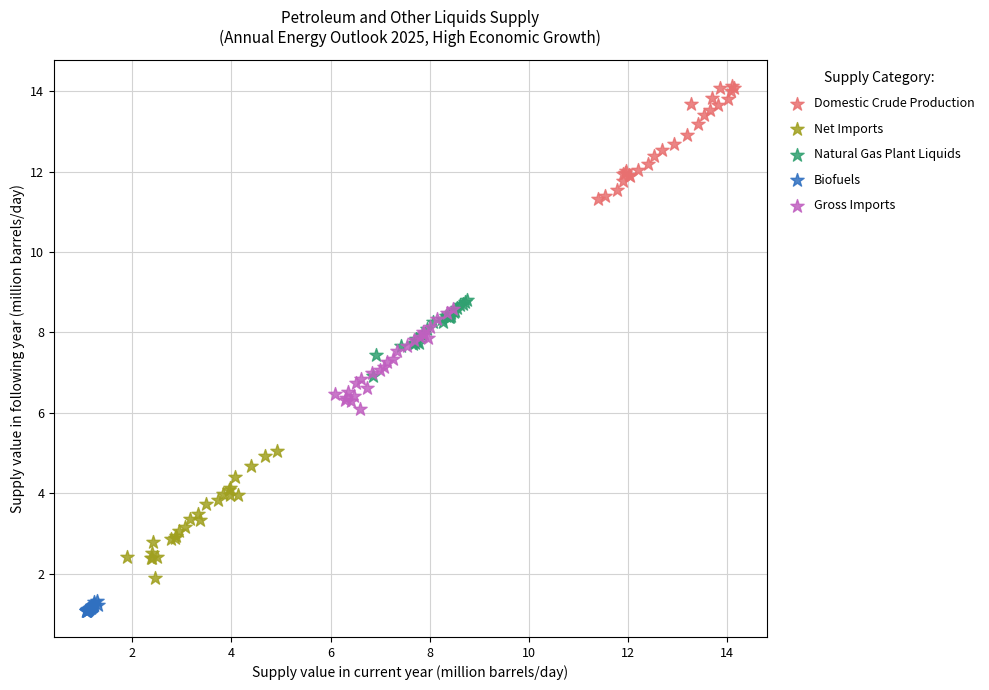

Which series reaches the maximum Y coordinate?

Domestic Crude Production